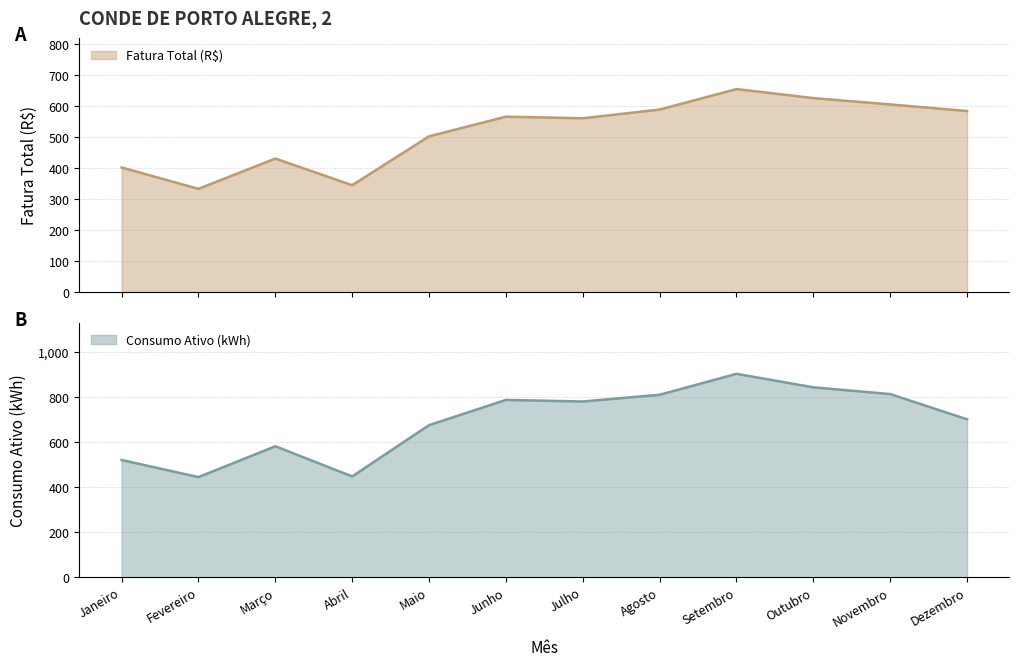

Reading right to left, what are all the values shown in this chart?

Fatura Total (R$): Dezembro=585.2	Novembro=606.5	Outubro=626.9	Setembro=656.0	Agosto=590.0	Julho=561.9	Junho=567.0	Maio=503.6	Abril=346.0	Março=431.9	Fevereiro=334.2	Janeiro=403.2
Consumo Ativo (kWh): Dezembro=702.0	Novembro=814.0	Outubro=844.0	Setembro=904.0	Agosto=811.0	Julho=781.0	Junho=788.0	Maio=676.0	Abril=448.0	Março=582.0	Fevereiro=445.0	Janeiro=521.0